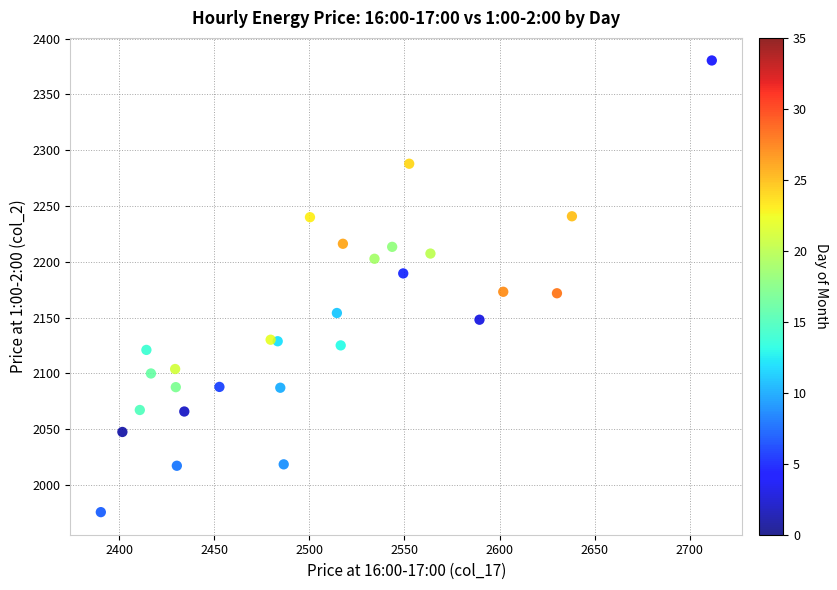

What is the range of X values (max minus min)?

321.1